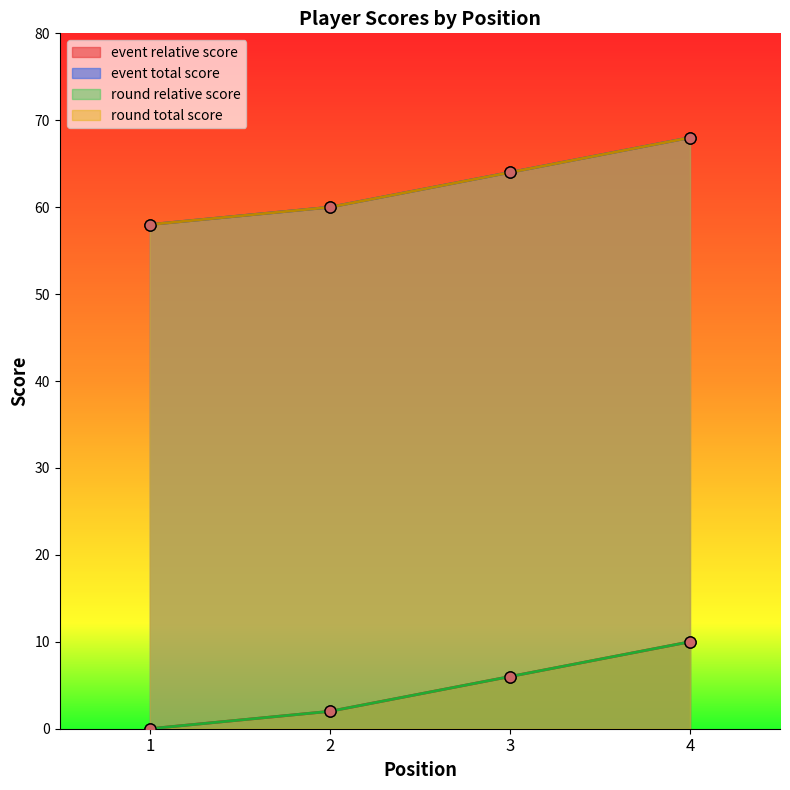

At 2, list the series in order from largest to smallest.

event_total_score, round_total_score, event_relative_score, round_relative_score